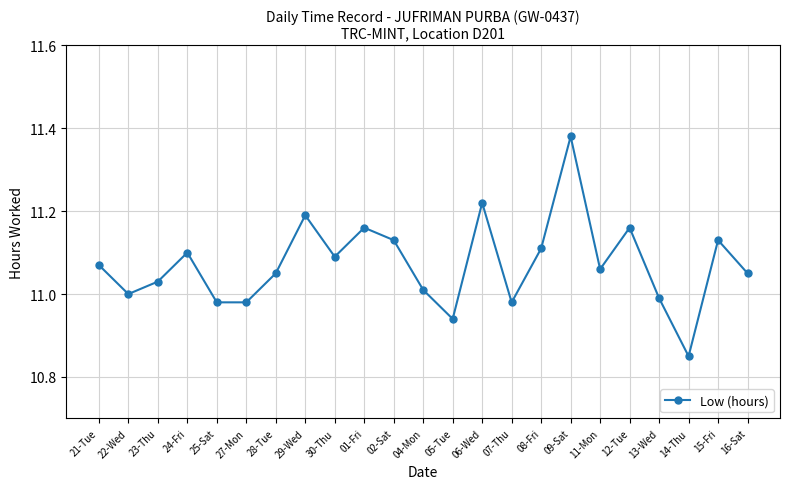

At which category does the data reach its first local valley?

22-Wed